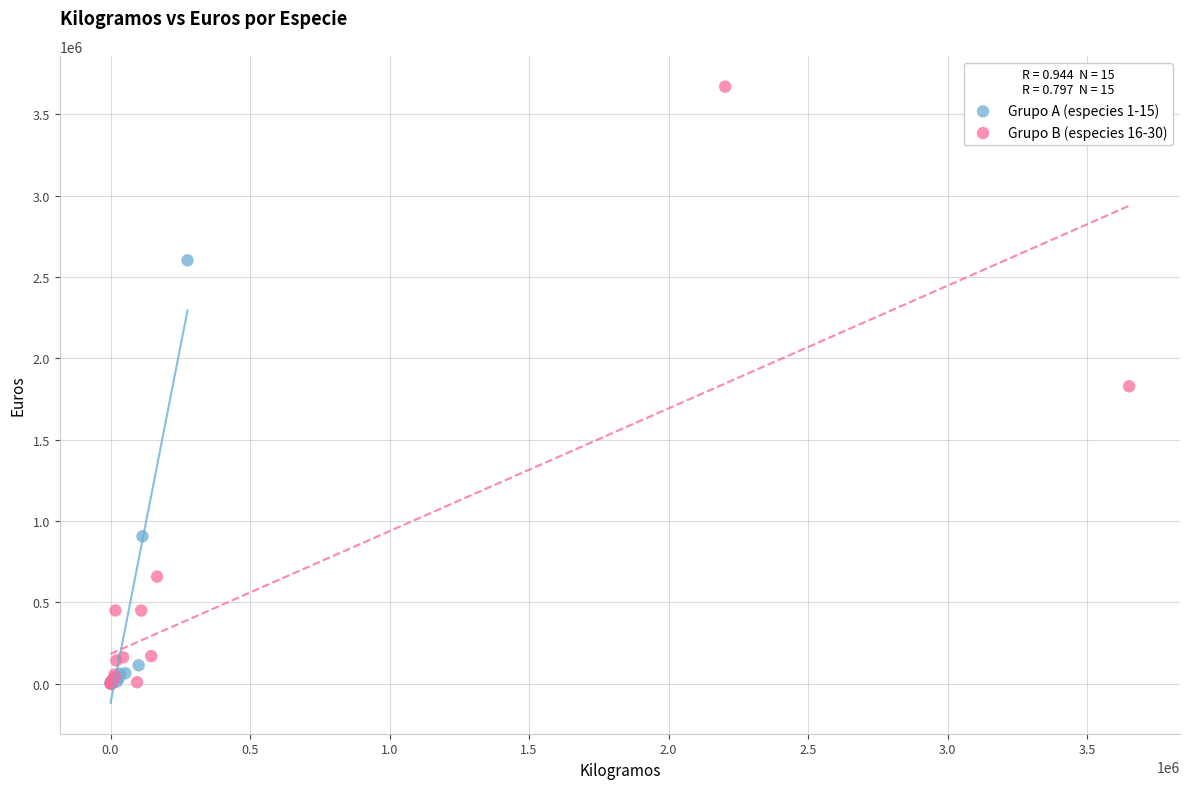

Which series reaches the maximum Y coordinate?

Grupo B (especies 16-30)